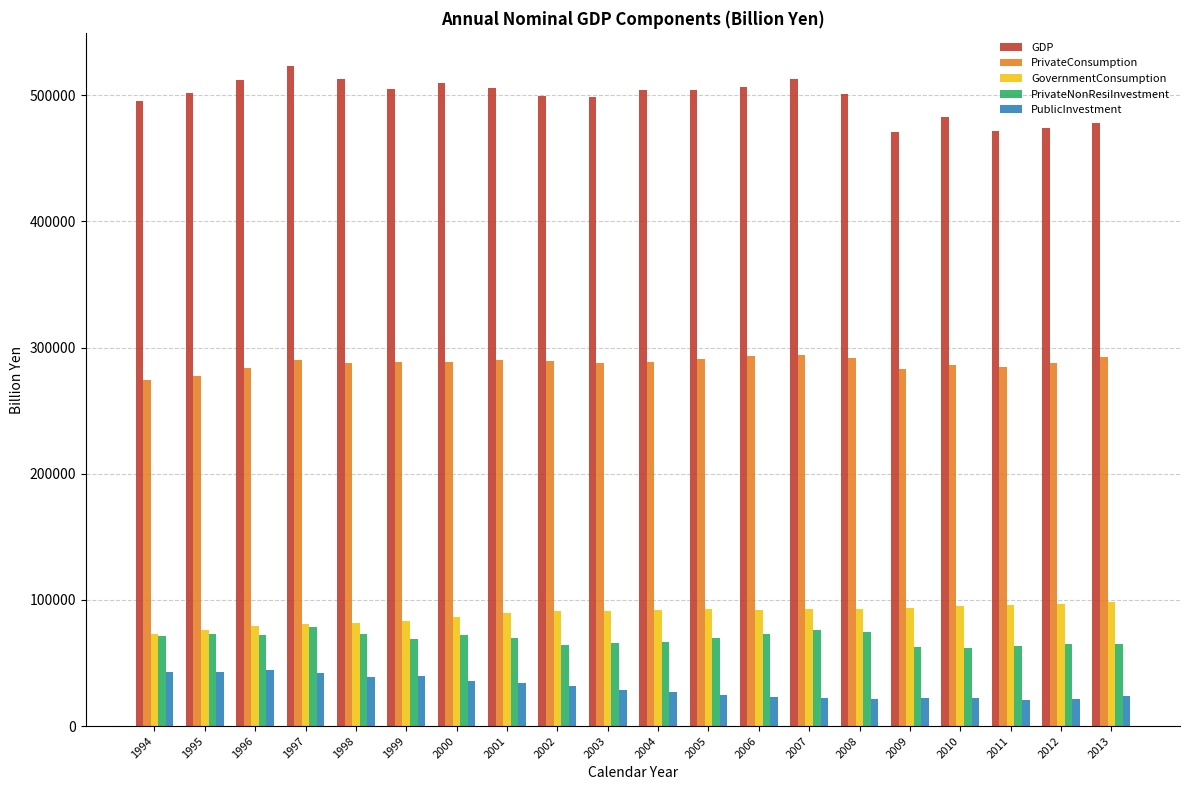

What is the difference between the GovernmentConsumption values at 2006 and 1995?

15772.9